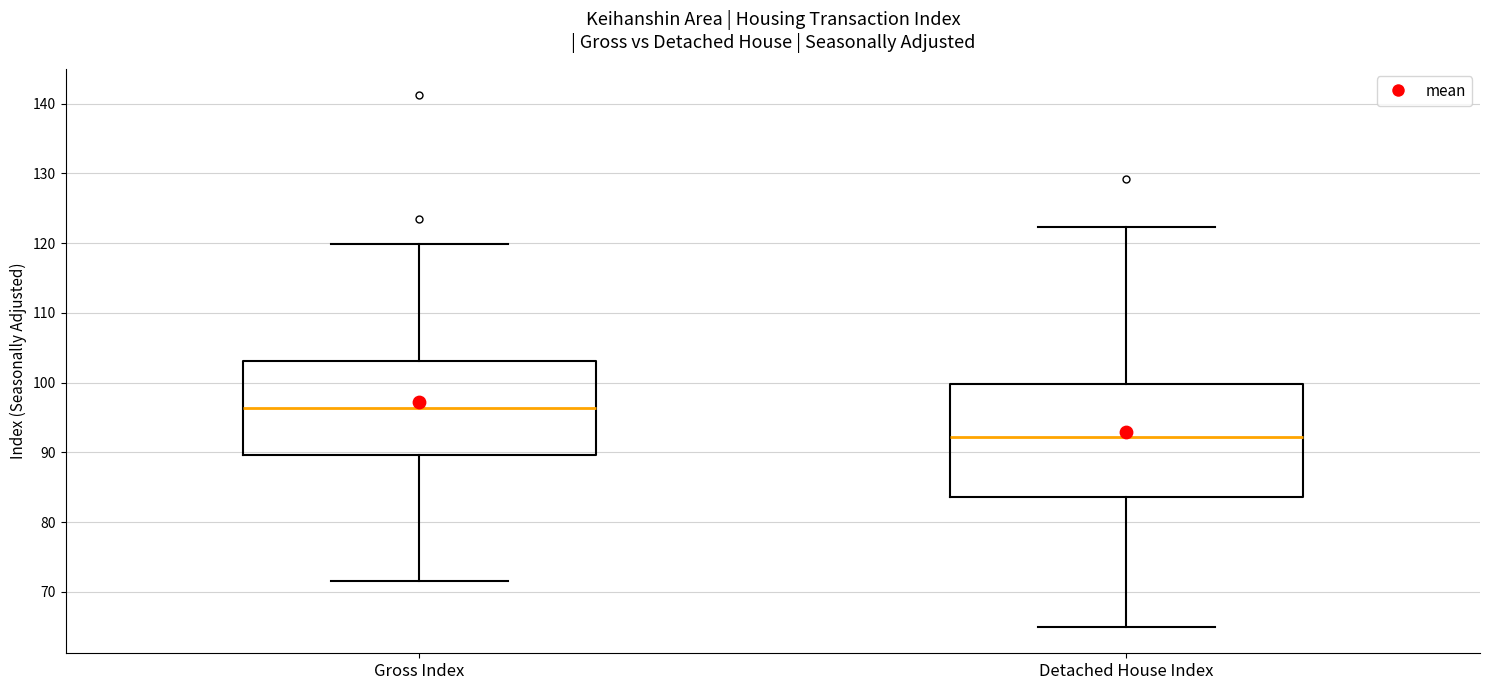

Which box's median line is the highest?

Gross Index